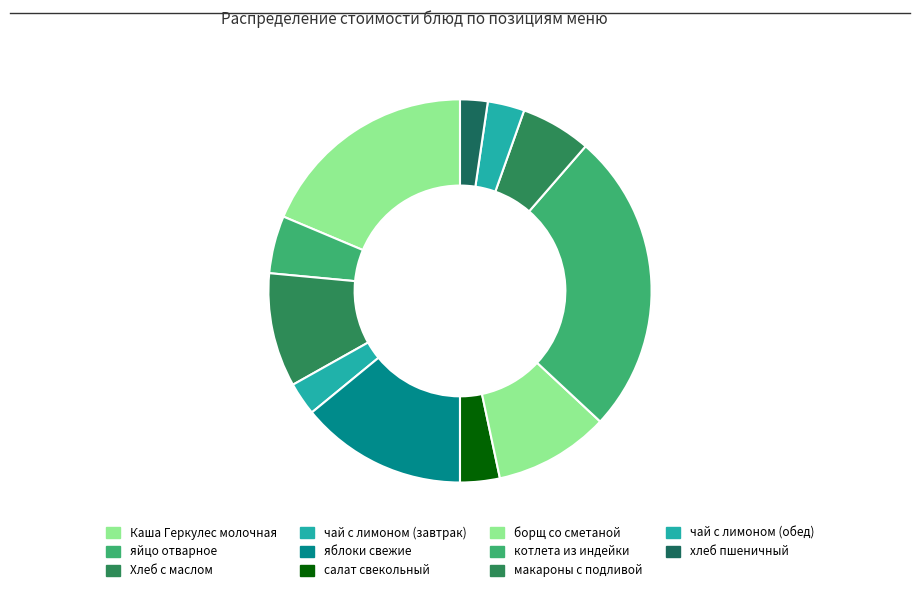

Is there any slice that represents more than half of the pie?

No